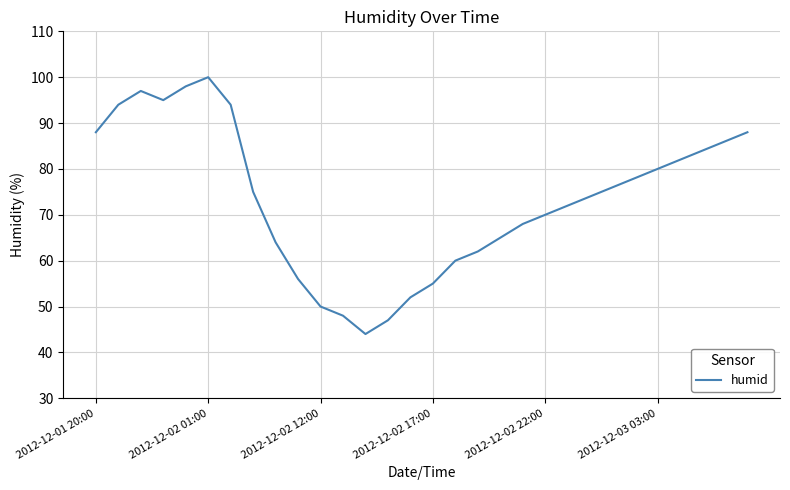

What is the difference between the maximum and minimum values?

56